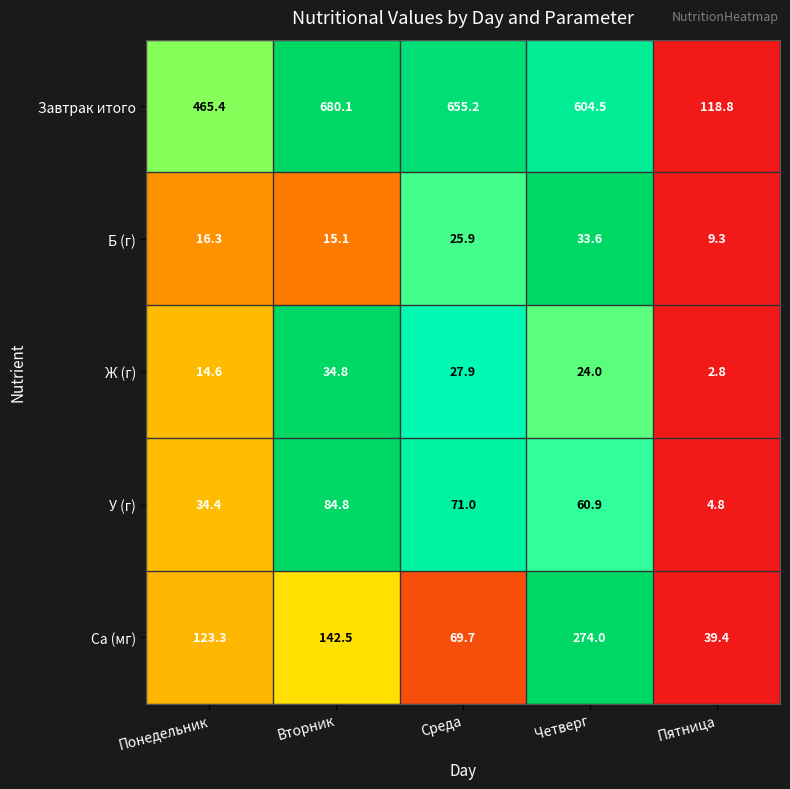

Rank the series by their maximum value, from lowest to highest.

Б (г), Ж (г), У (г), Са (мг), Завтрак итого